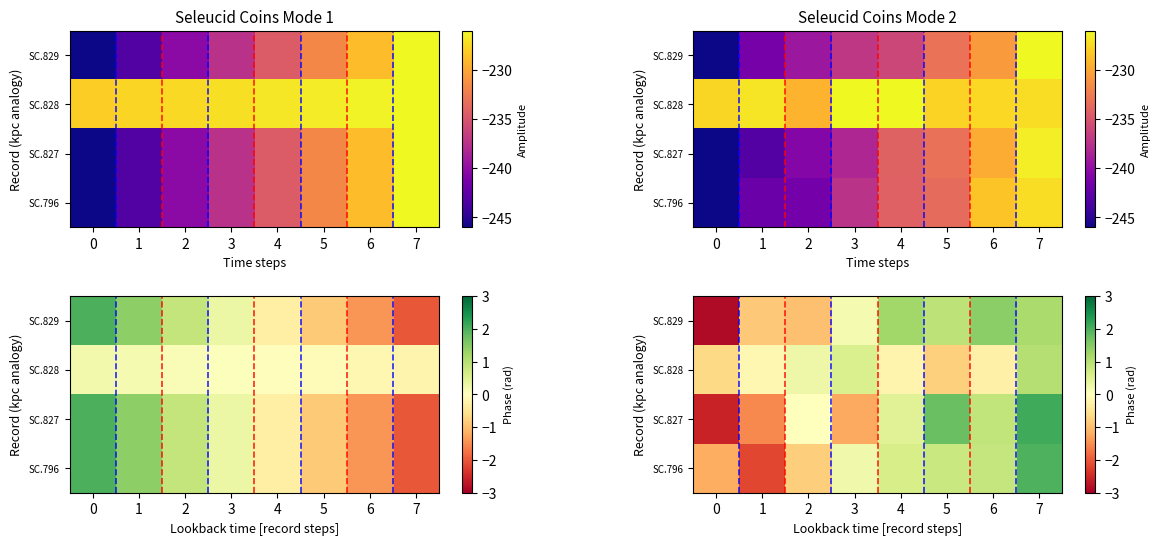

What is the maximum value shown in the chart?

2.1